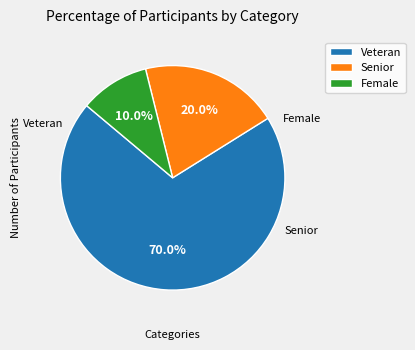

To the nearest percent, what is the difference between the Female and Veteran slice percentages?

60%